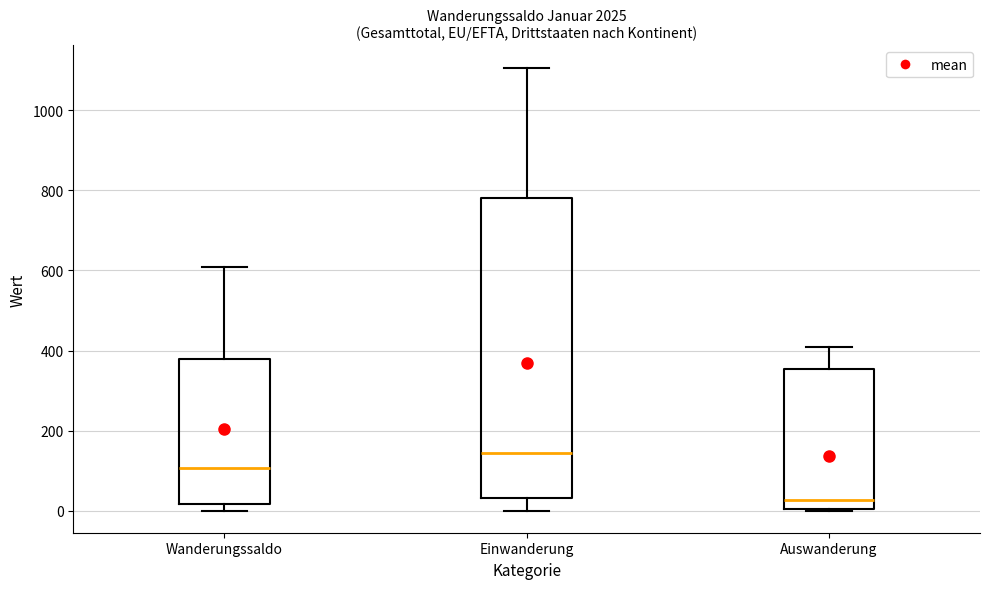

Which box is the tallest, from its lower edge to its upper edge?

Einwanderung